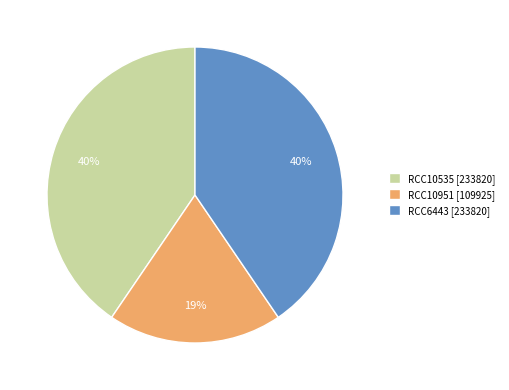

To the nearest percent, what is the difference between the largest and smallest slice percentages?

21%